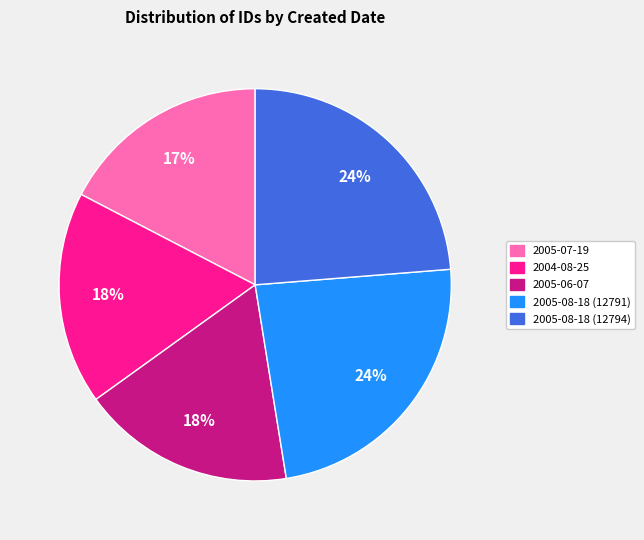

Is there any slice that represents more than half of the pie?

No